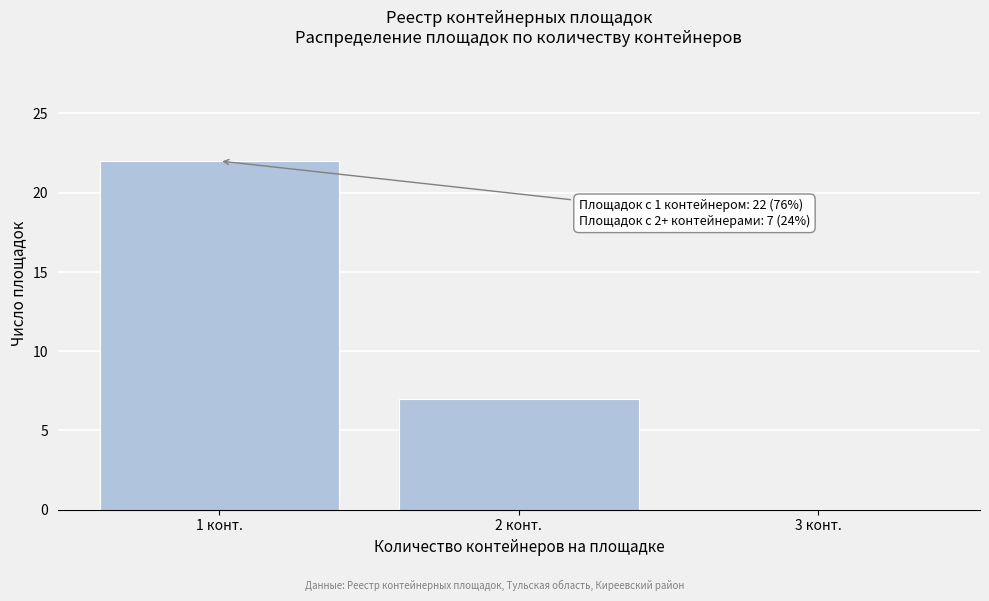

Which range on the x-axis has the tallest bar?

0.5 to 1.5